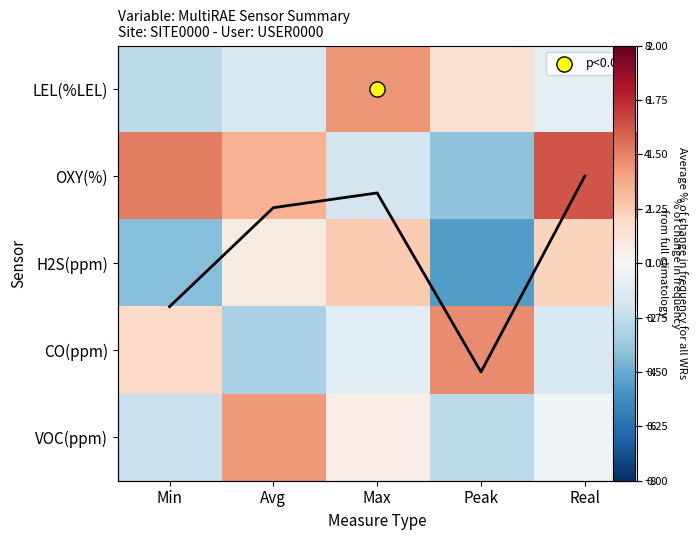

List the series in order of their peak value, lowest first.

Average % change, H2S(ppm), VOC(ppm), LEL(%LEL), CO(ppm), OXY(%)